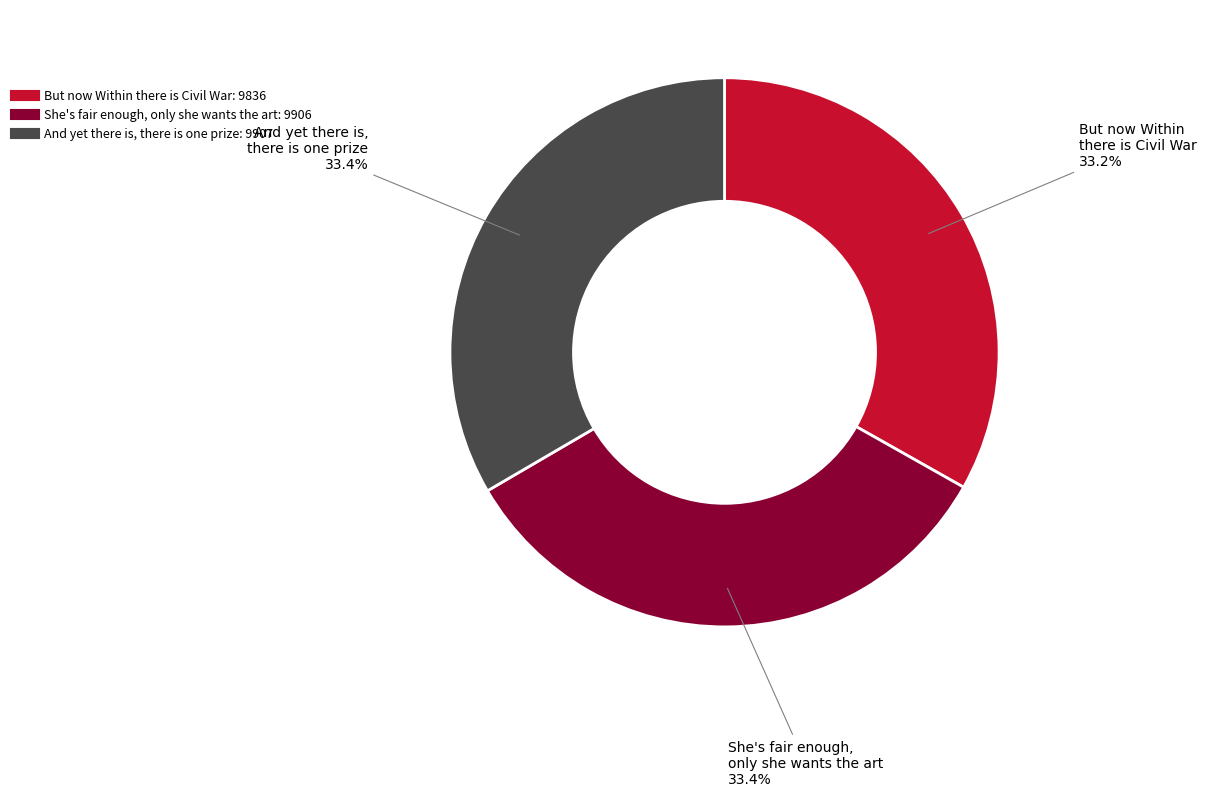

How many segments does this pie chart have?

3